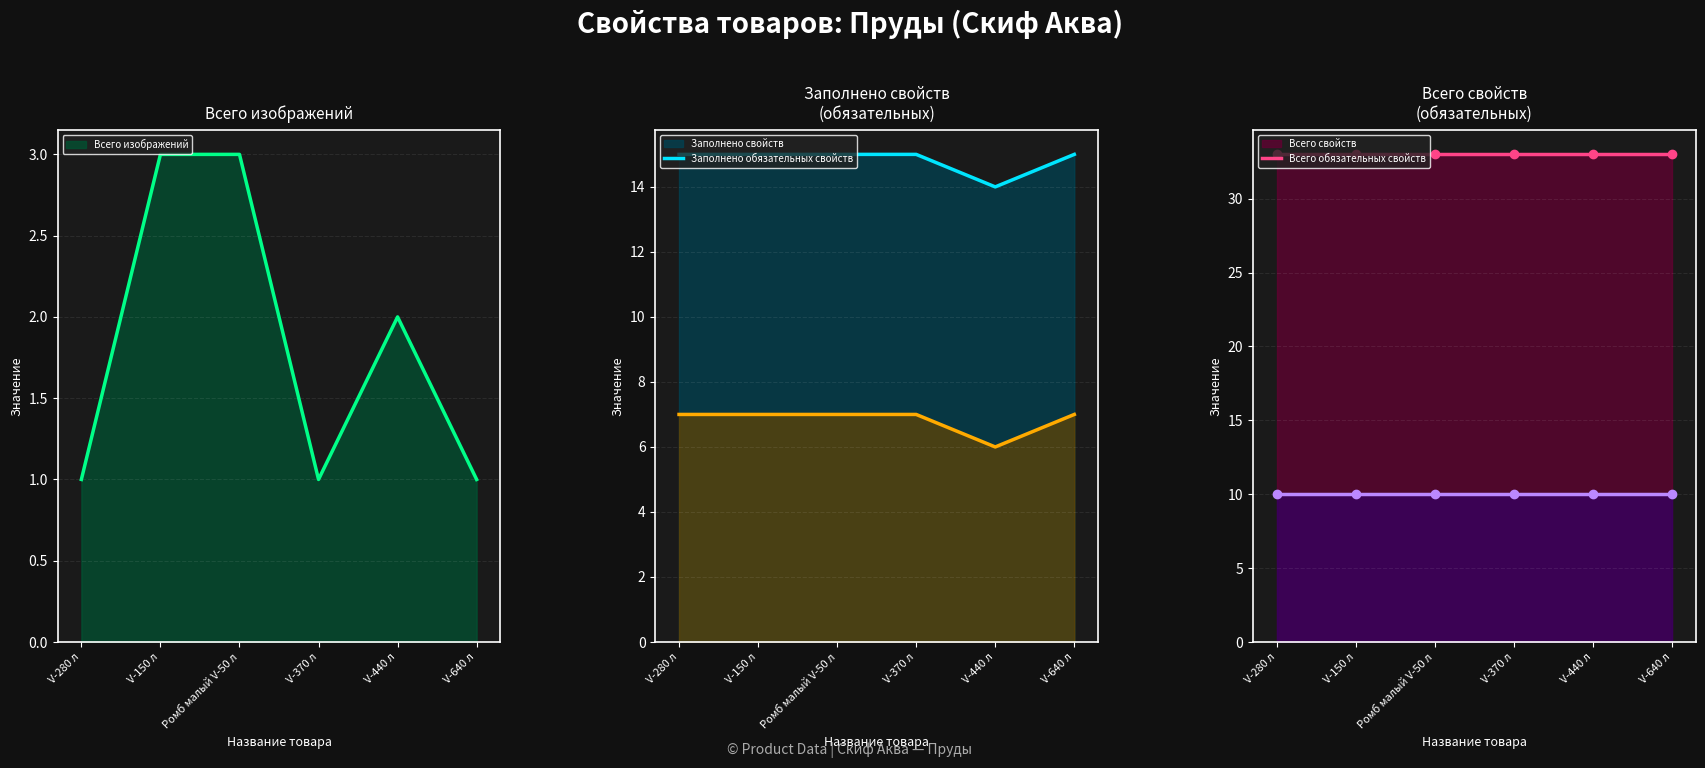

Which series has the largest total across all categories?

Заполнено свойств